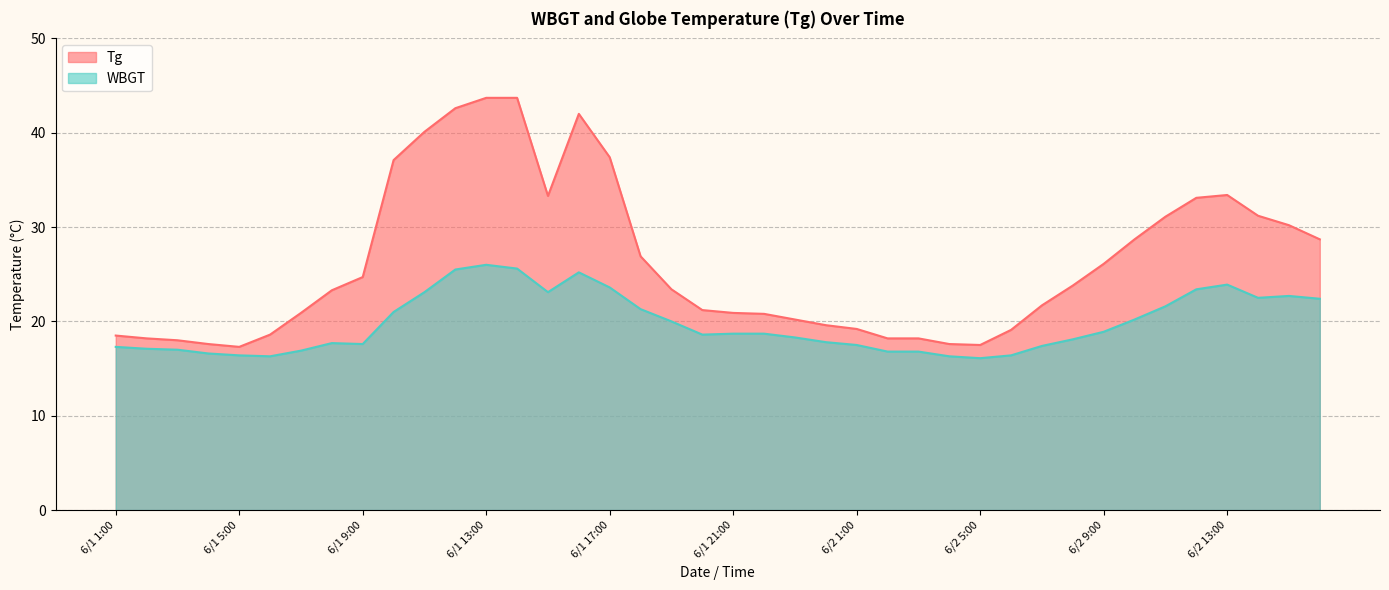

How many lines are shown in the chart?

2